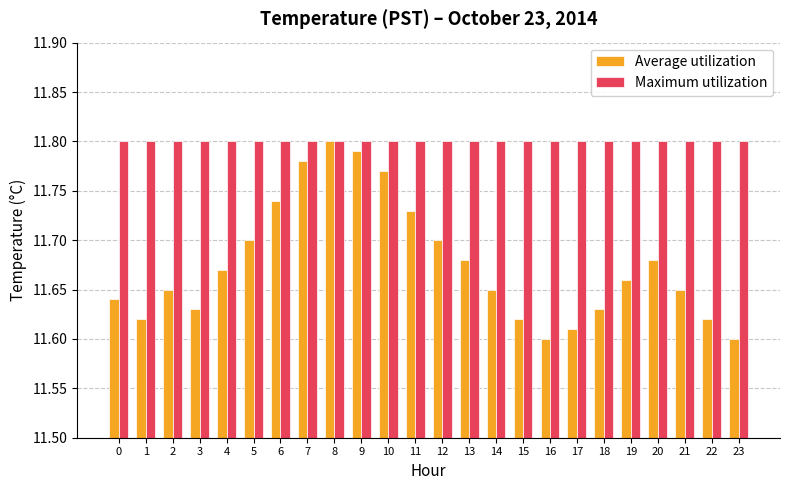

The value of Maximum utilization at 21 is 19.3. True or false?

False